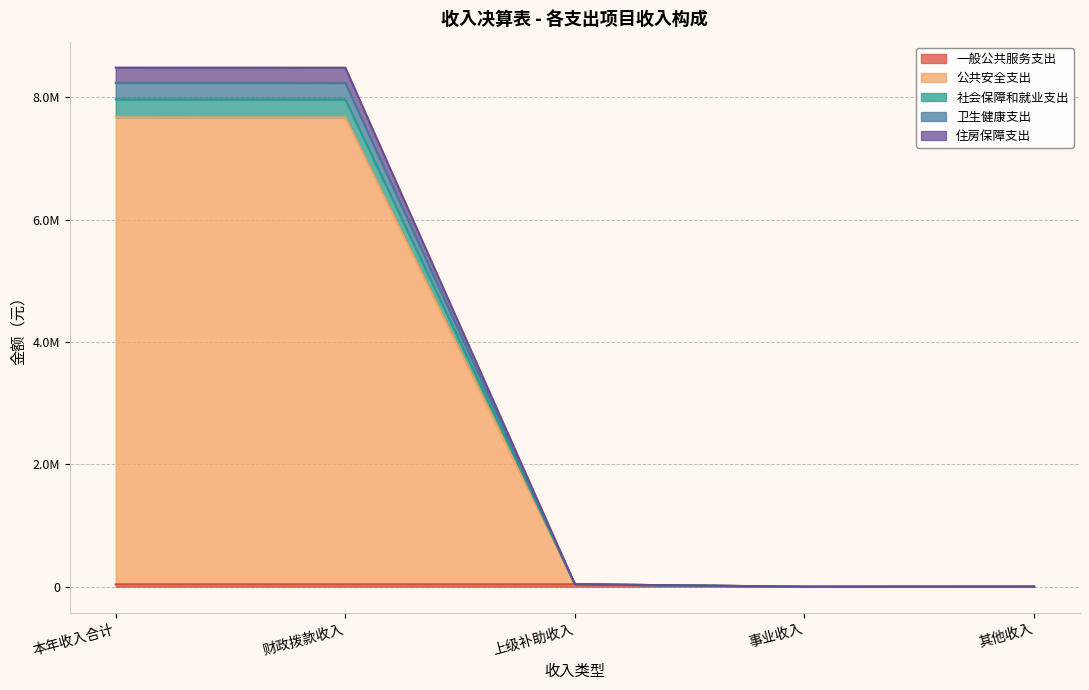

What is the average value of the 一般公共服务支出 series?

24000.0